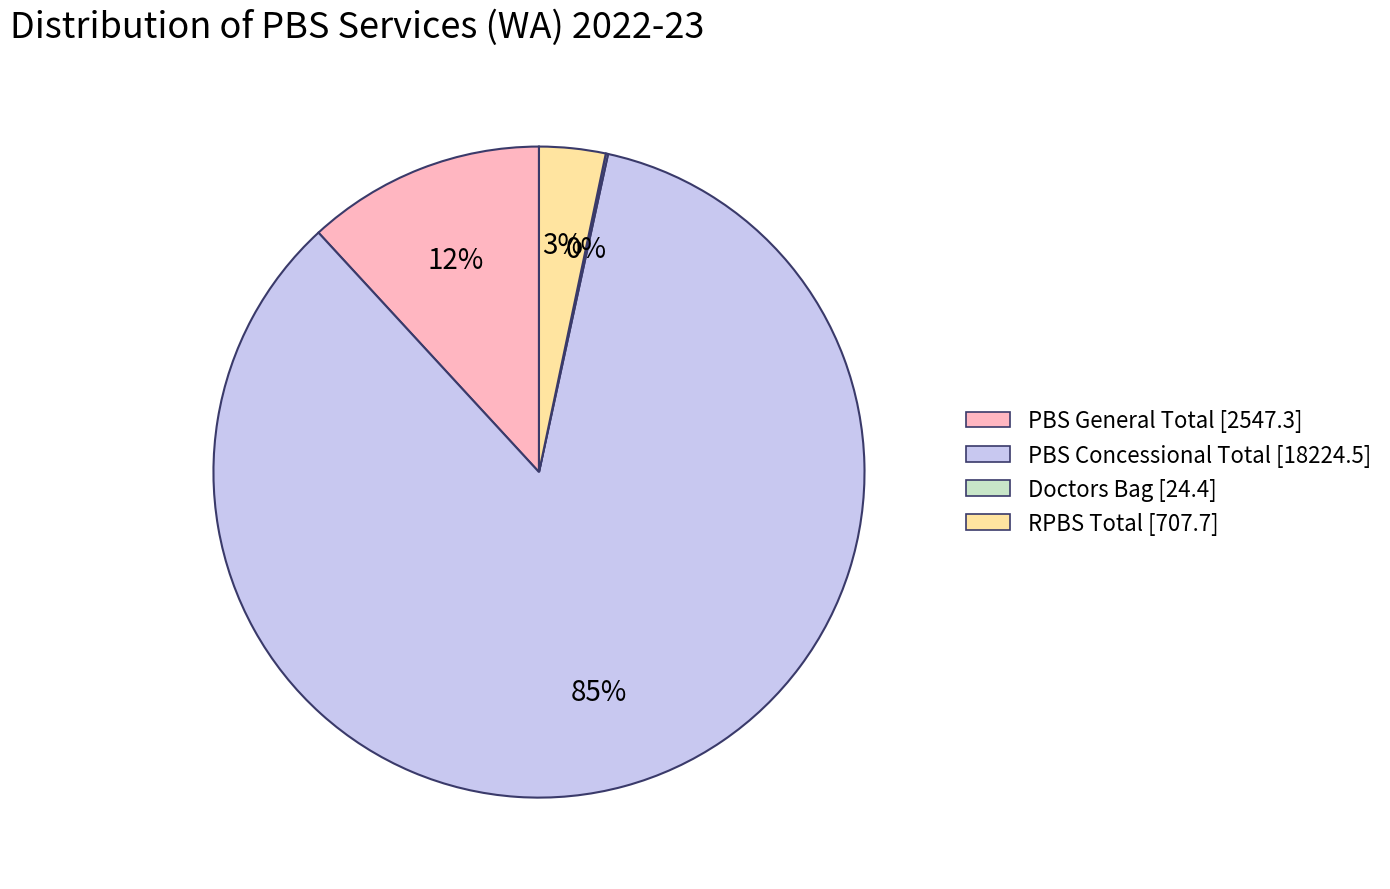

To the nearest percent, what is the difference between the largest and smallest slice percentages?

85%